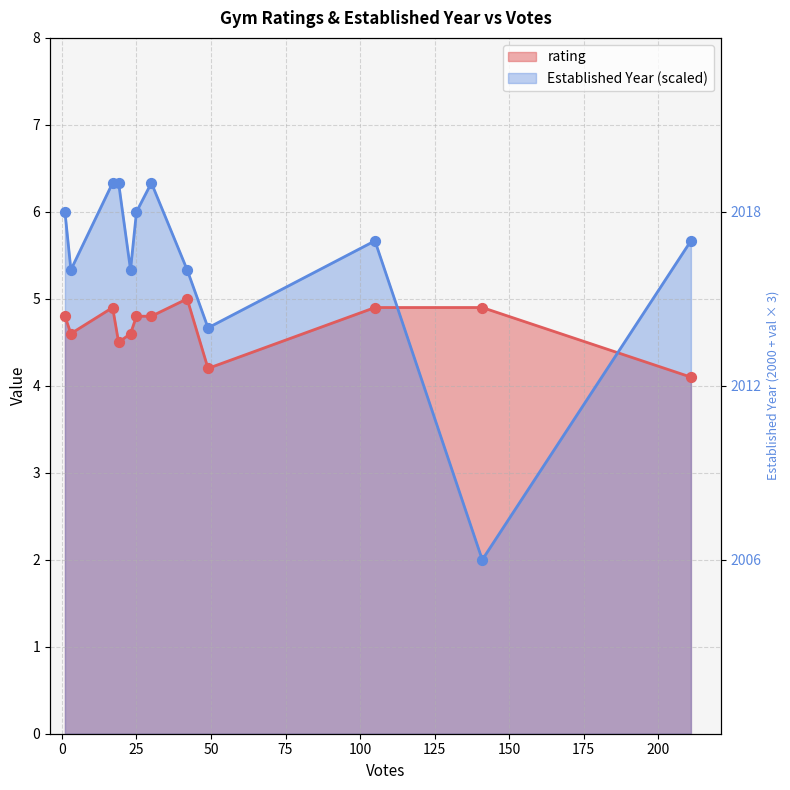

Which series has the largest total across all categories?

Established Year